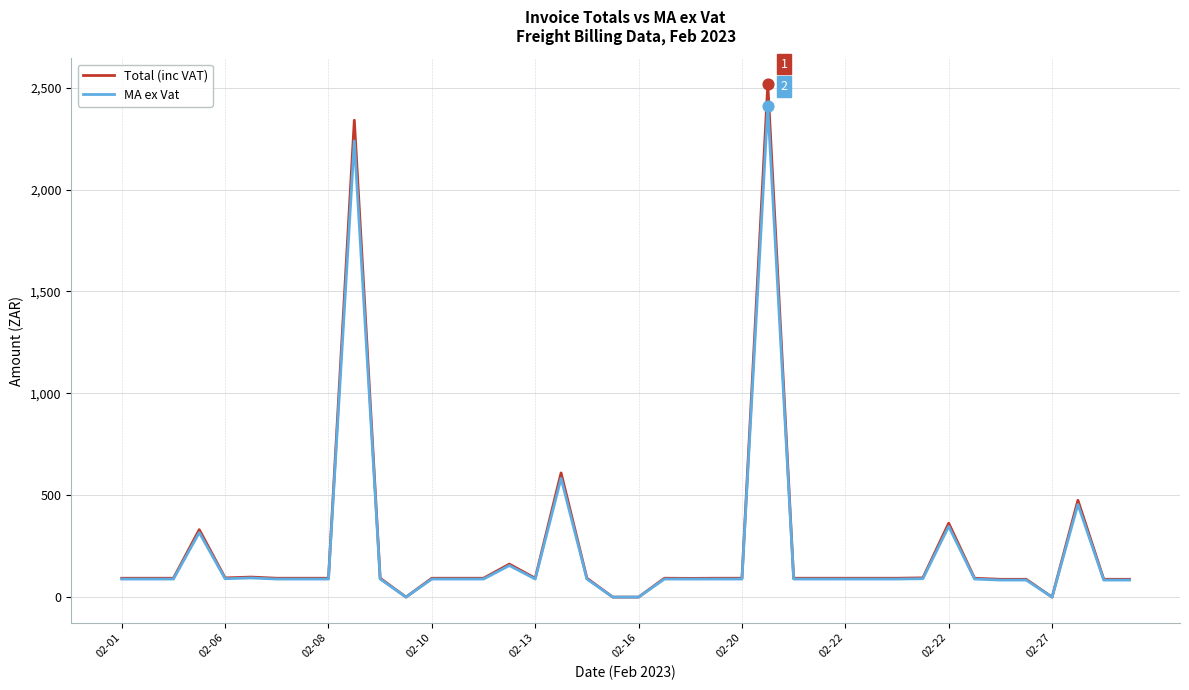

Which series has the largest range (max minus min)?

Total (inc VAT)